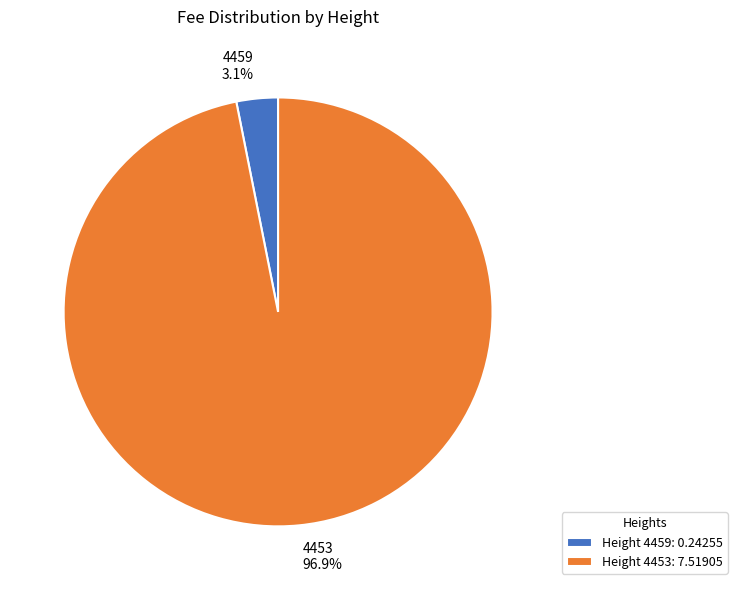

Count the number of slices in the pie.

2